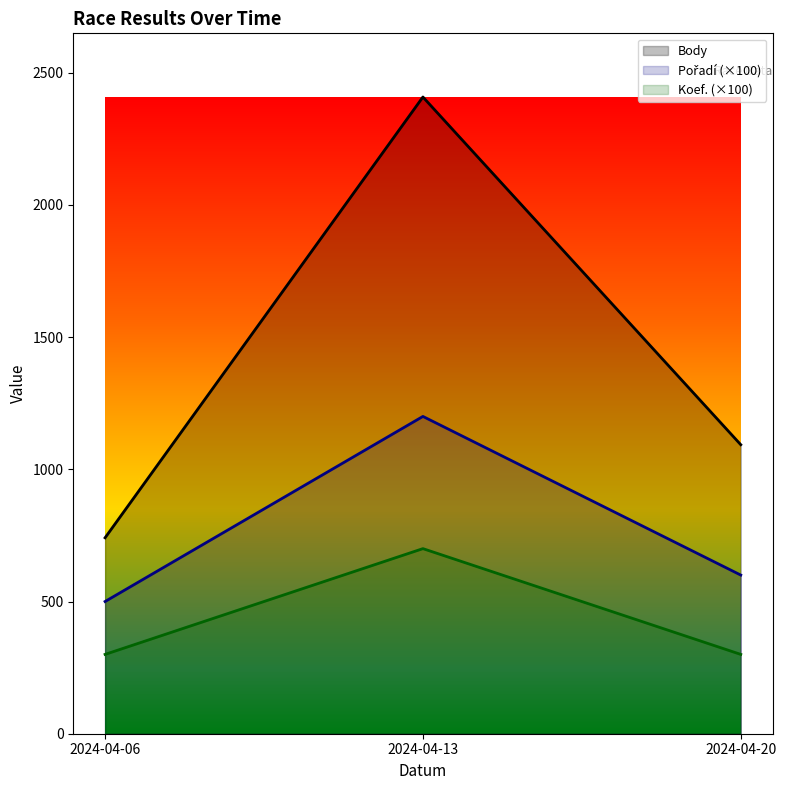

What is the approximate value of Body at 2024-04-06?

741